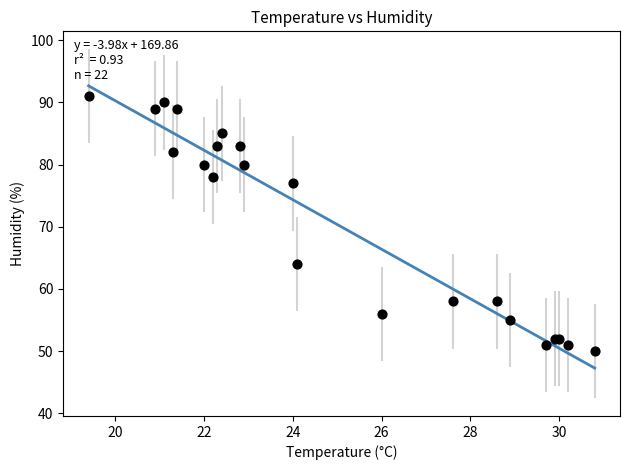

What Y value in the scatter plot is closest to 70?

64